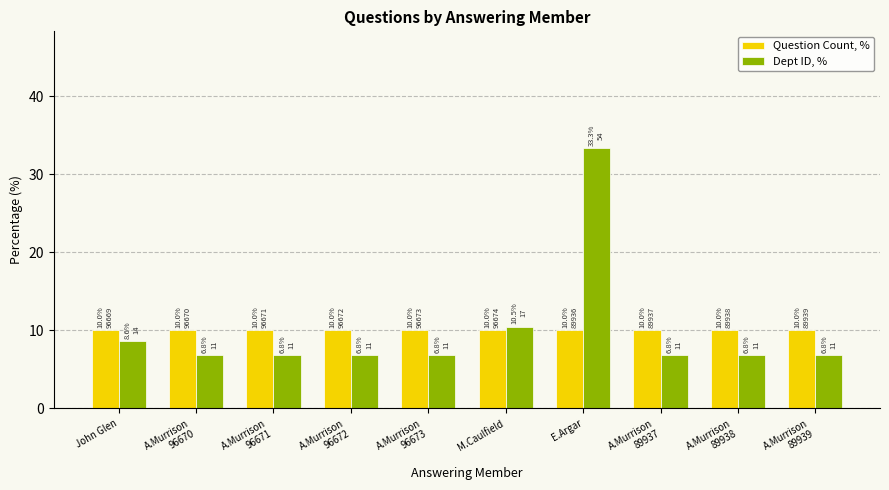

Count the number of categories in the chart.

10